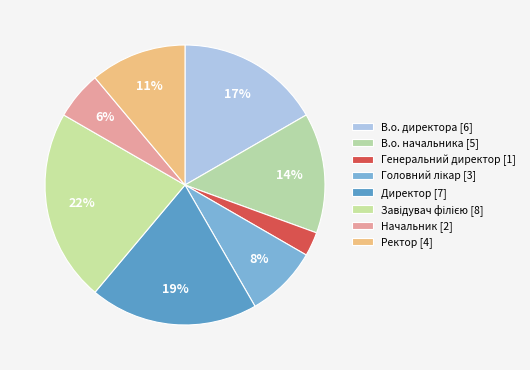

What is the largest slice in the pie chart?

Завідувач філією